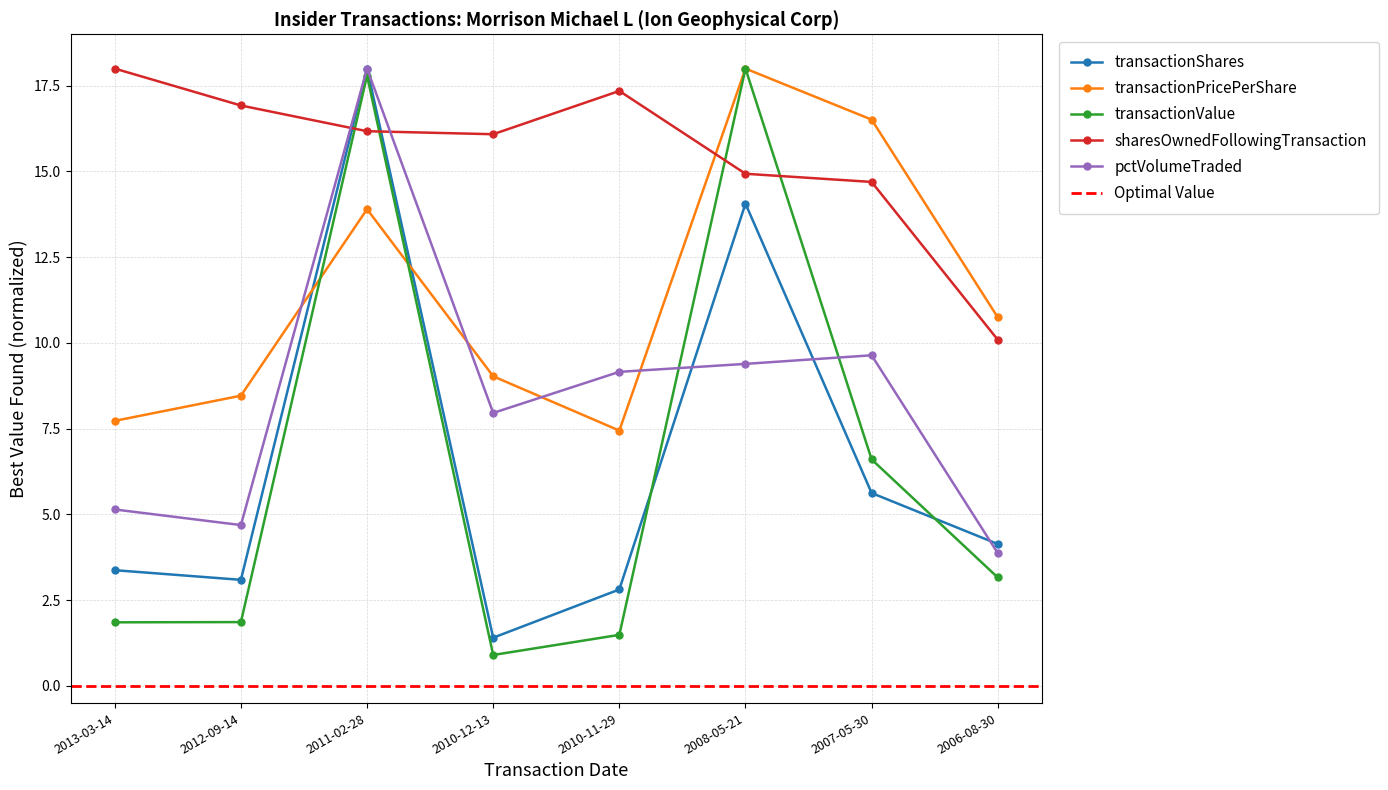

What position from the right is 2010-12-13?

5